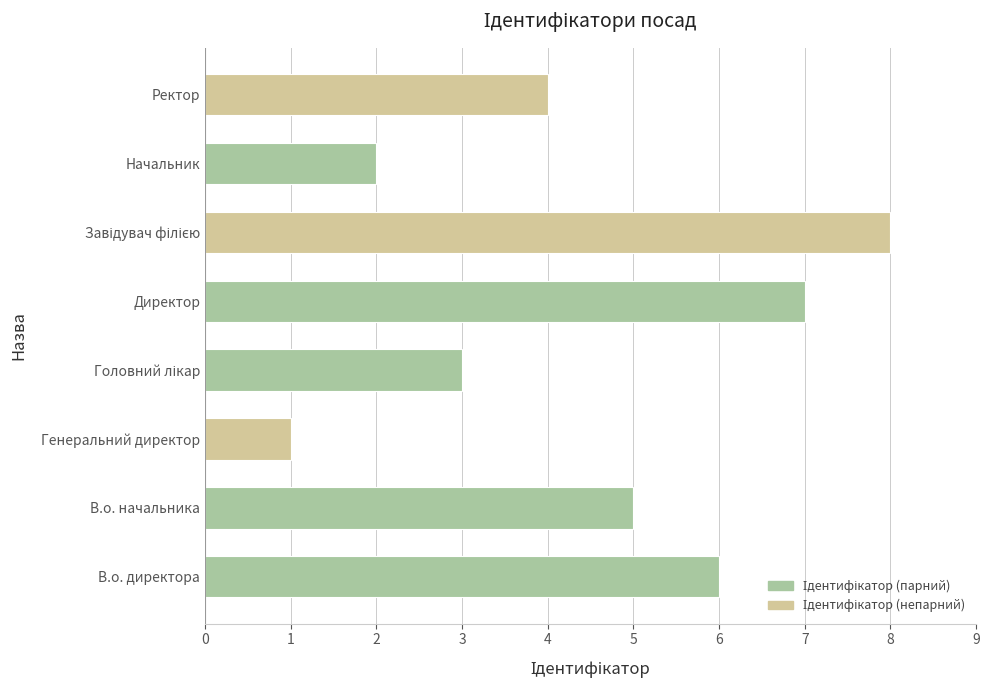

What is the difference between the maximum and minimum values?

7